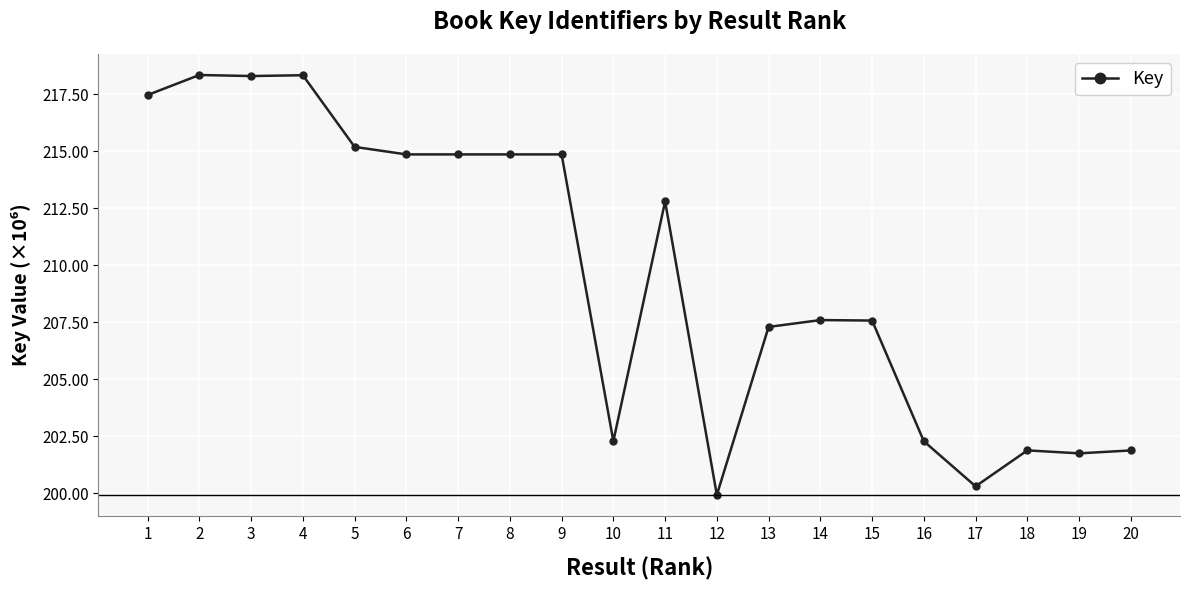

True or false: the data has more than 1 interior local peaks.

True